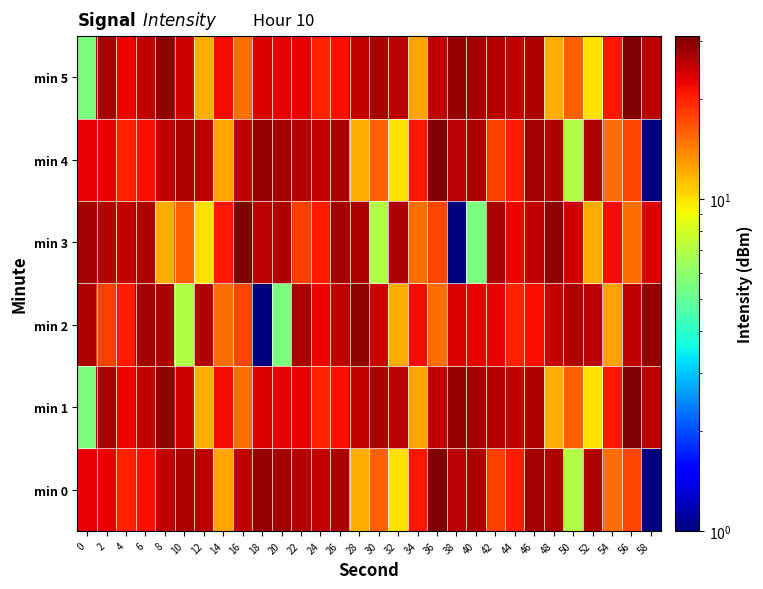

Which category has the lowest value across all series?

58